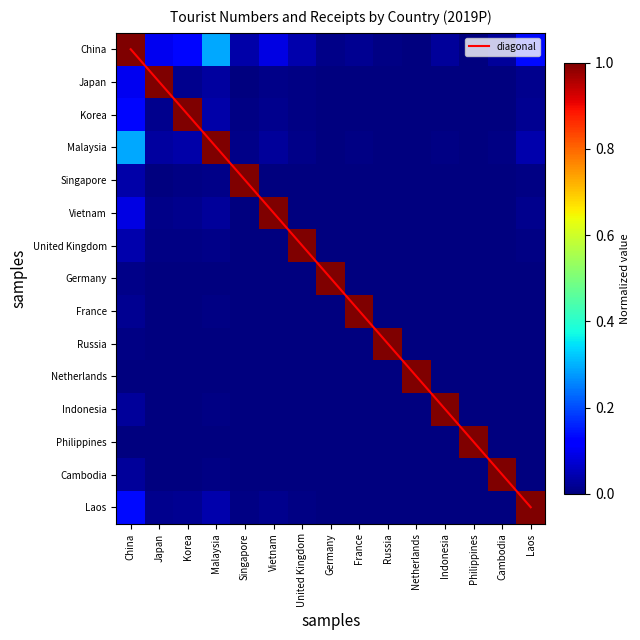

What is the average value of the United Kingdom series?

0.1